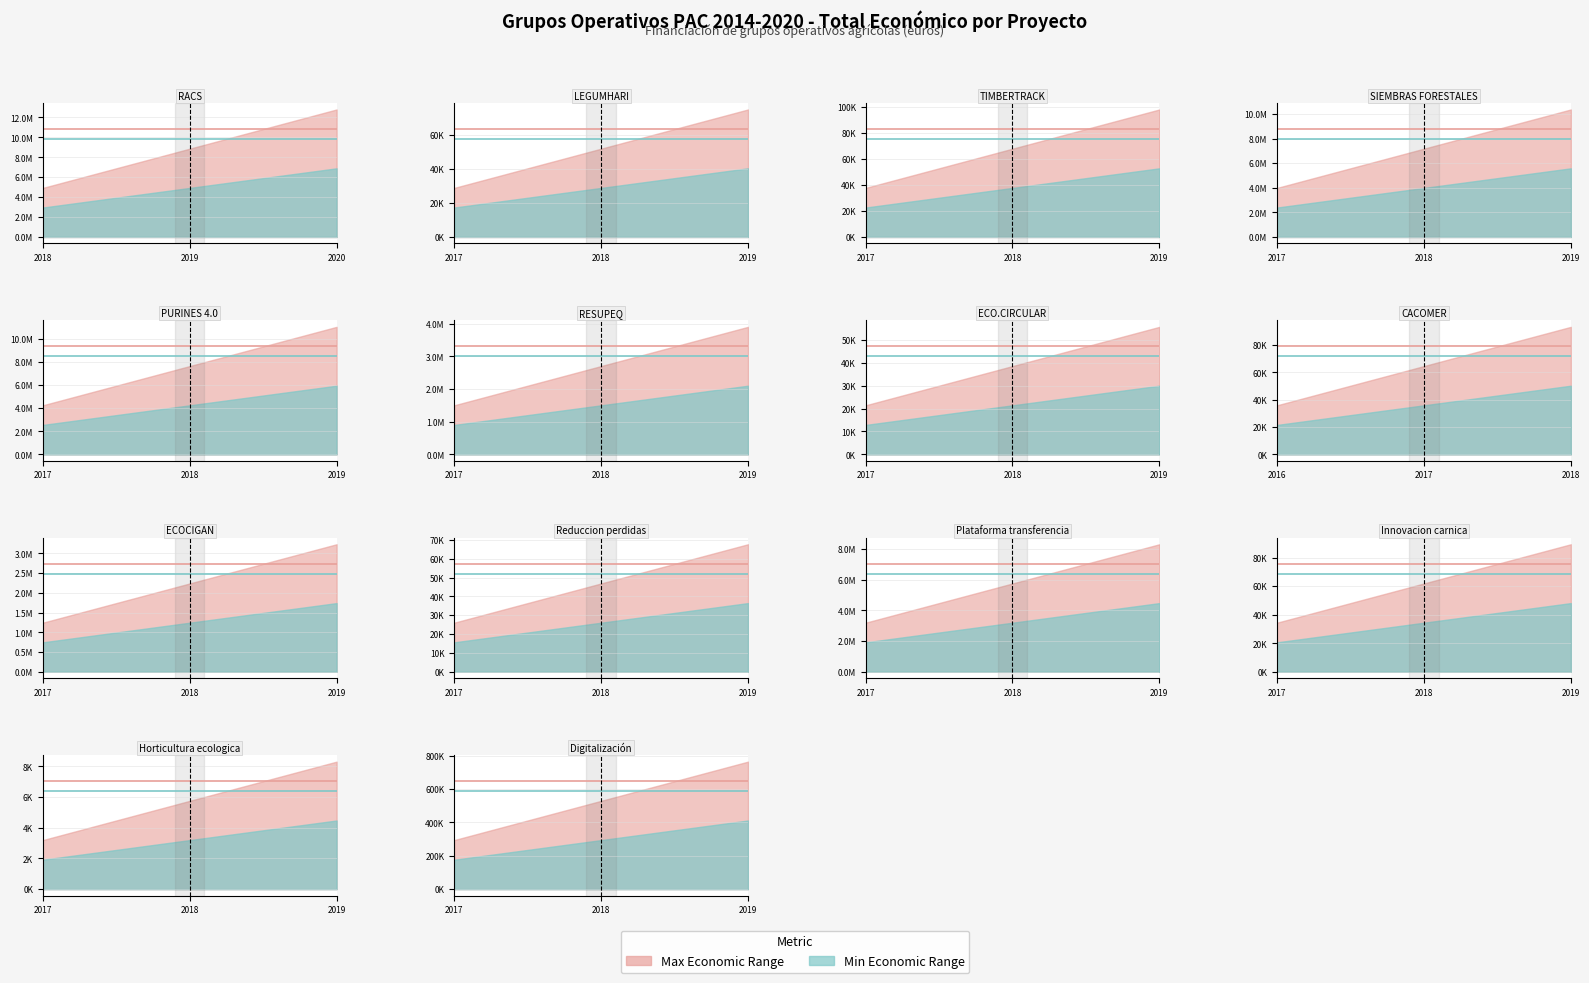

What is the value of the 9th point from the left?

57500